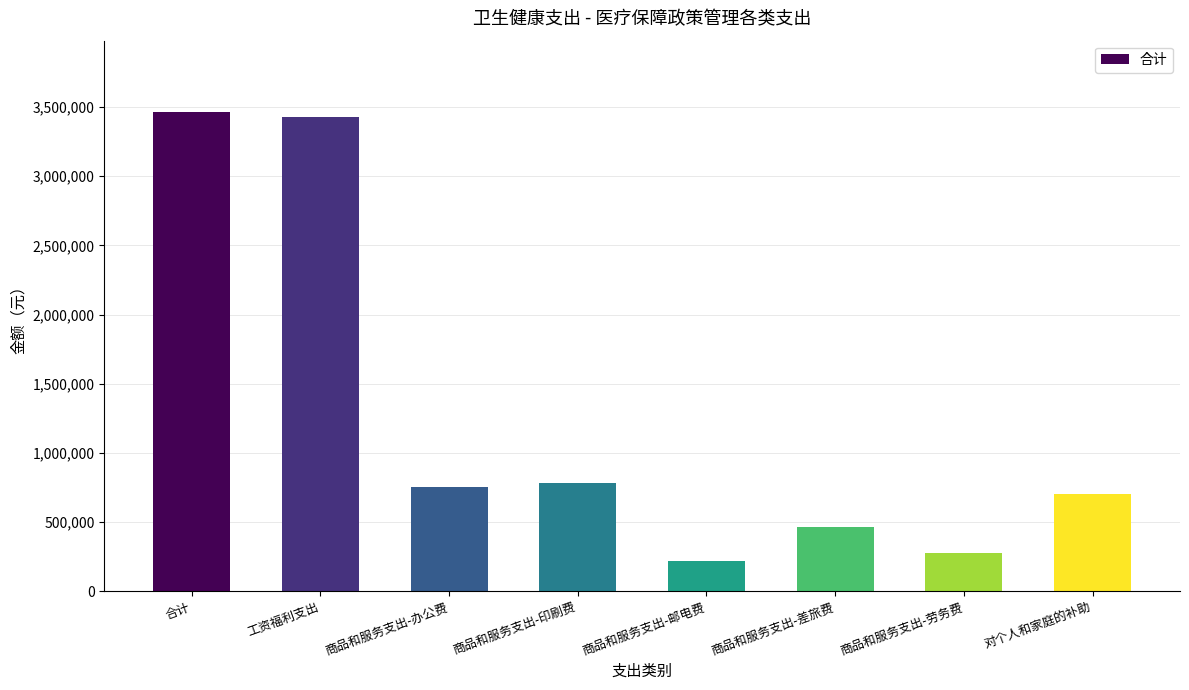

What is the difference between the maximum and second lowest values?

3183290.0